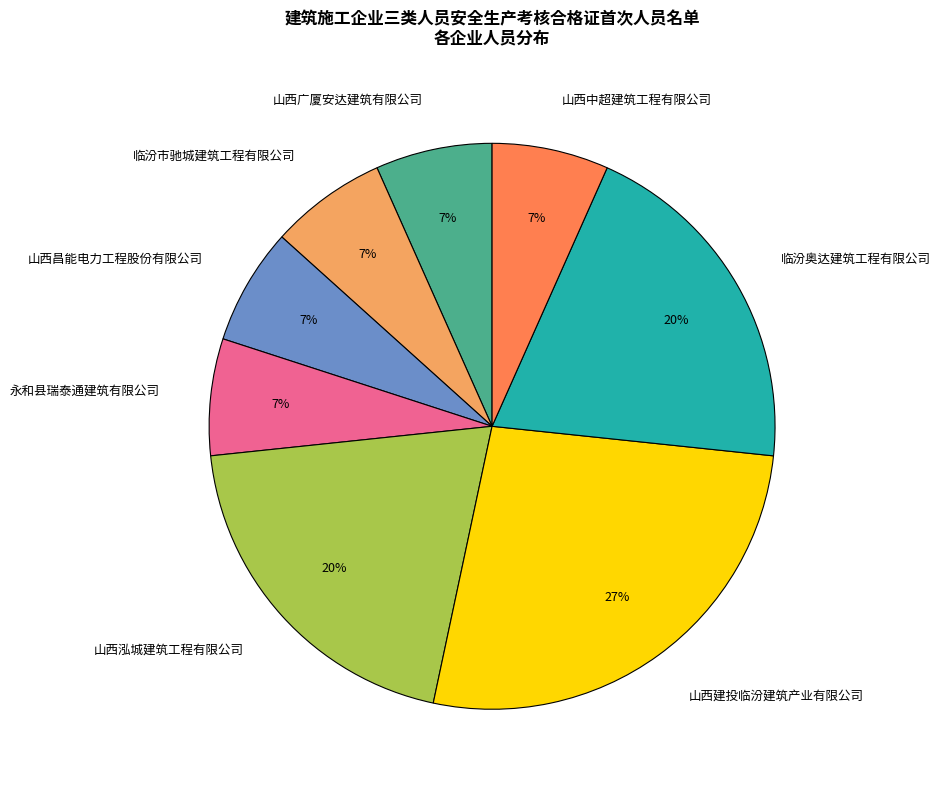

Do 山西建投临汾建筑产业有限公司 and 山西泓城建筑工程有限公司 together represent more than half of the pie?

No